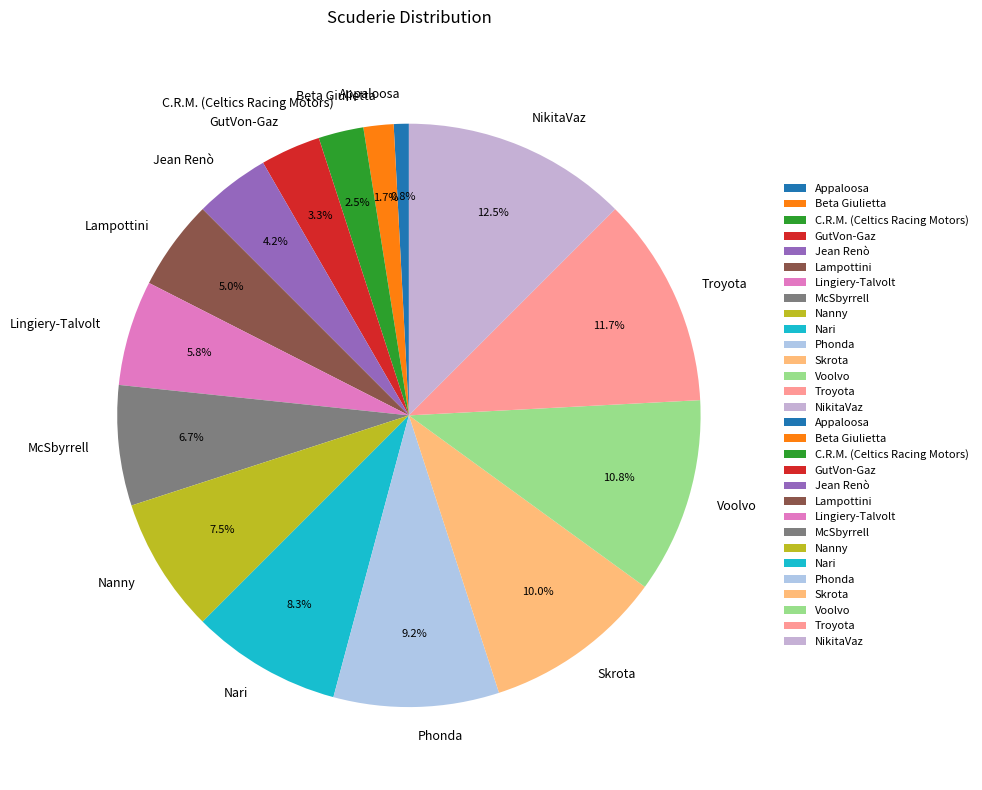

Approximately how many times larger is the value at C.R.M. (Celtics Racing Motors) compared to Lampottini?

0.5